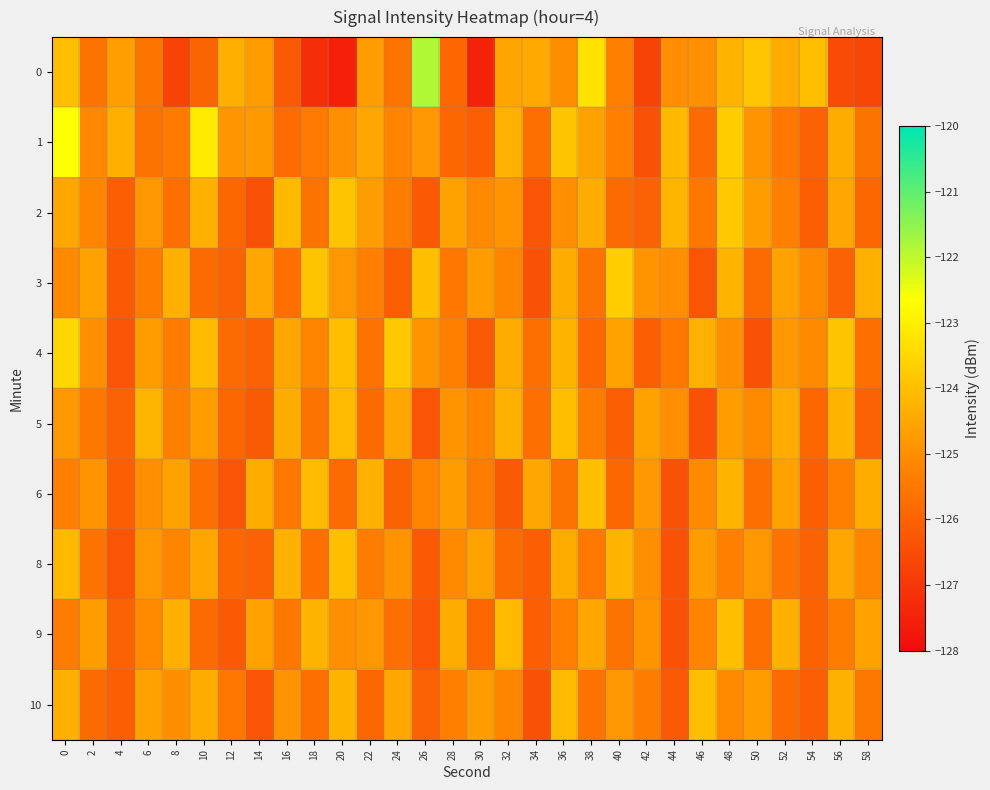

What is the total value across all series at 20?

-1248.3